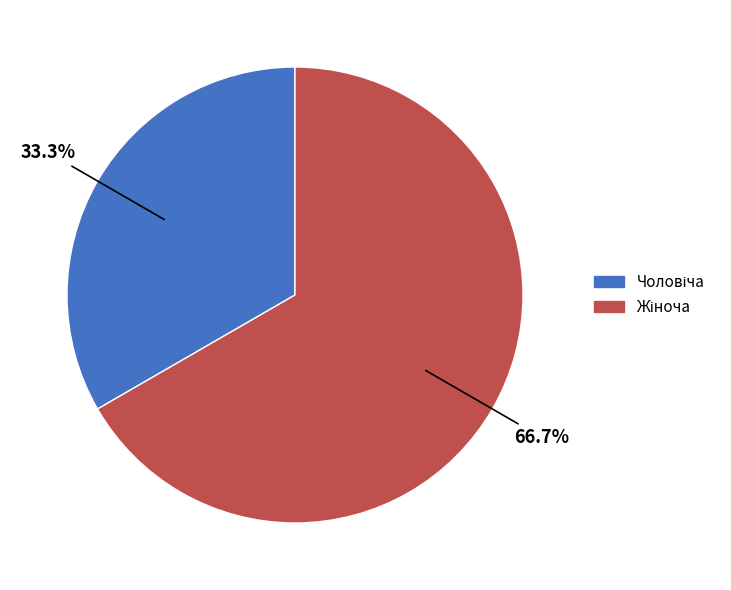

Is there a majority slice in this chart?

Yes